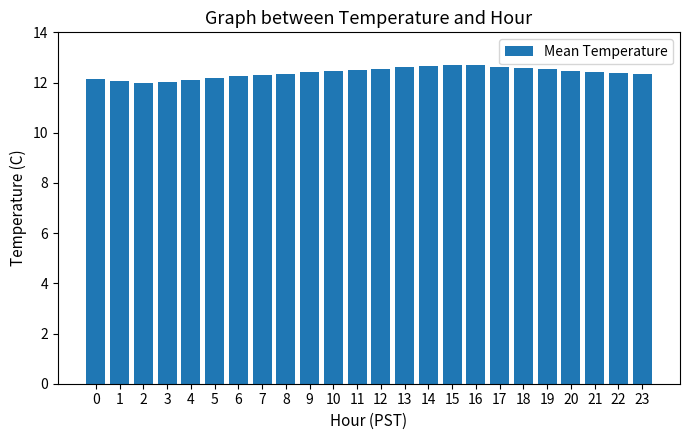

What is the change in value from 0 to 7?

+0.1